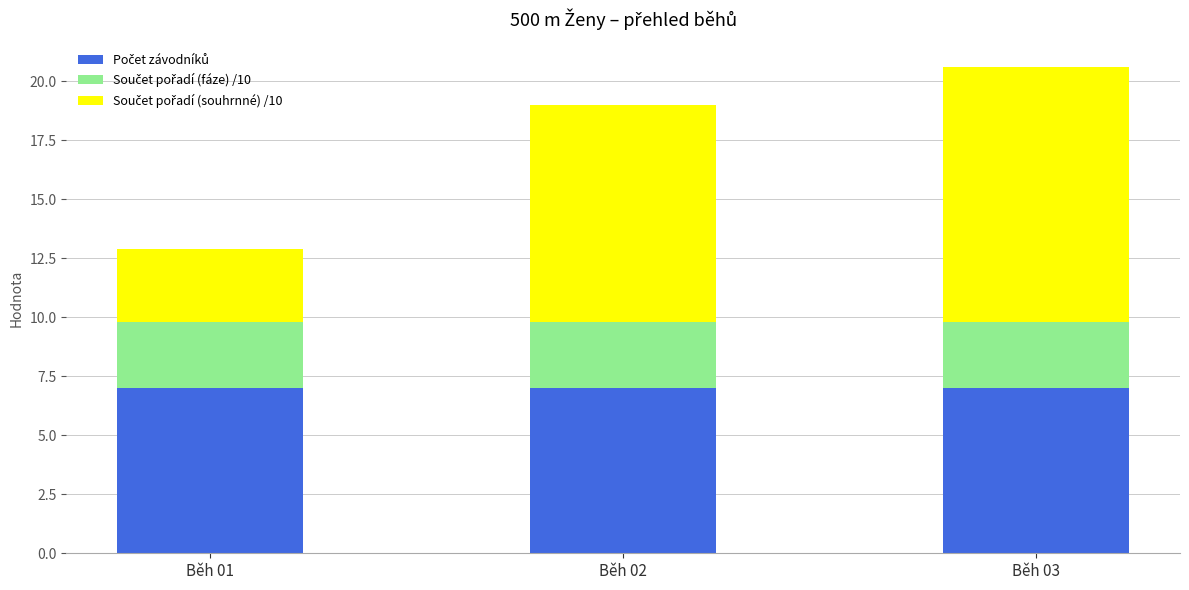

What is the total value across all series at Běh 01?

12.9